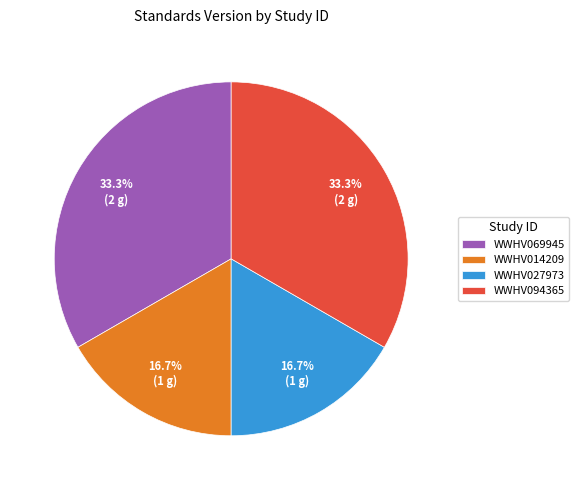

Combined, what portion of the pie is WWHV027973 and WWHV094365?

50.0%